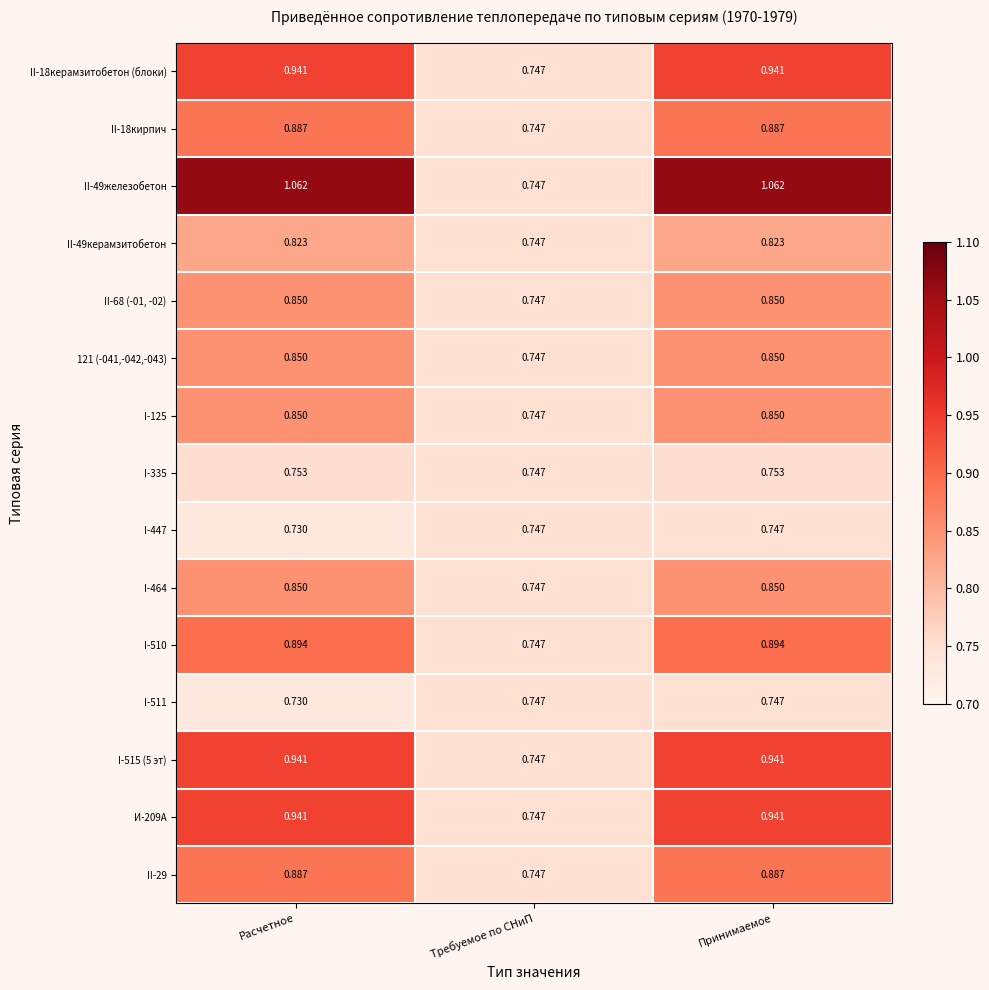

At which label does I-515 (5 эт) reach its minimum?

Требуемое по СНиП